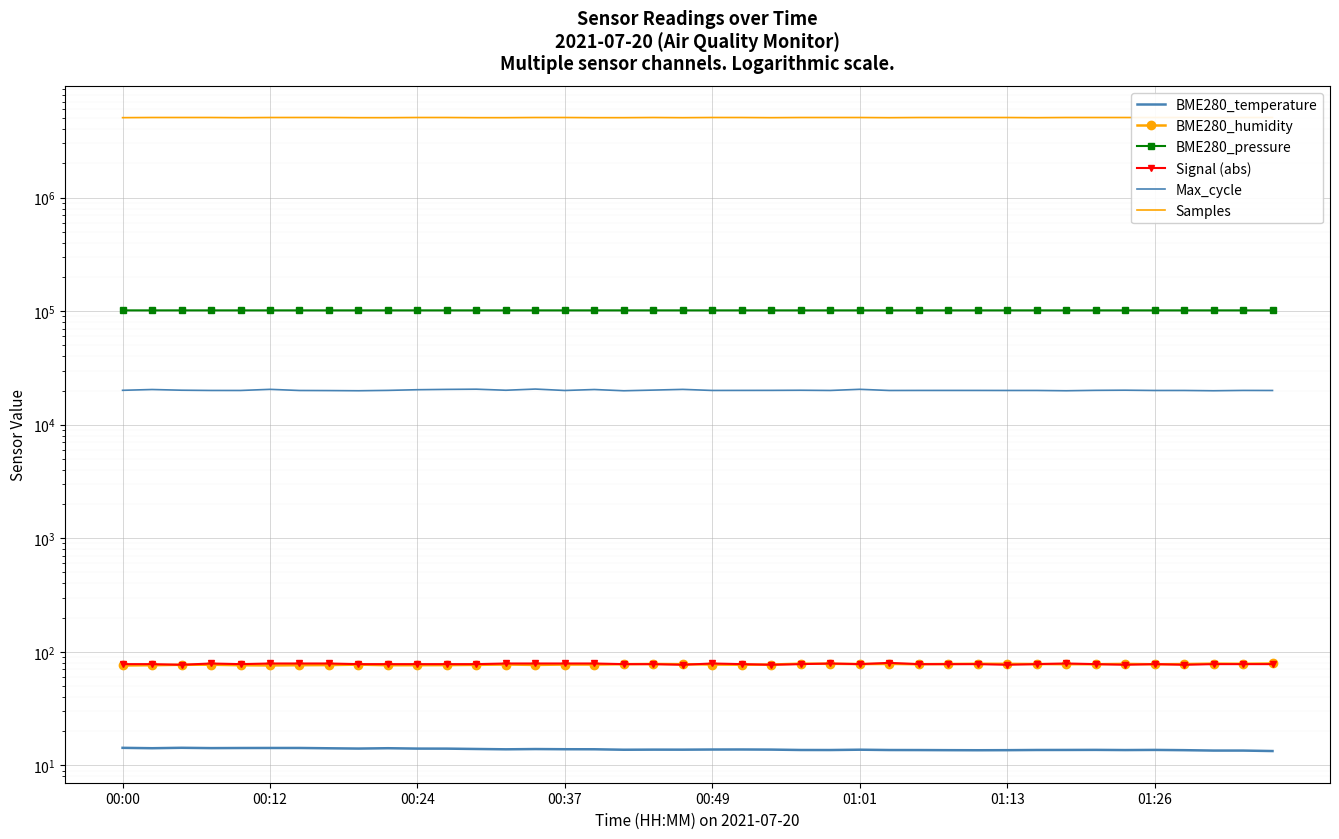

True or false: Samples and BME280_temperature intersect in this chart.

False